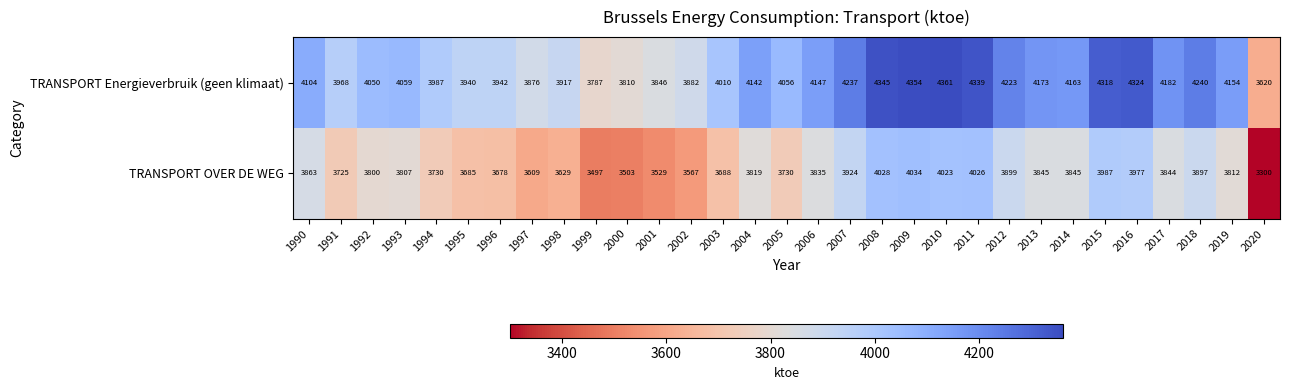

The TRANSPORT Energieverbruik (geen klimaat) series shows 4182 at 2017. True or false?

True